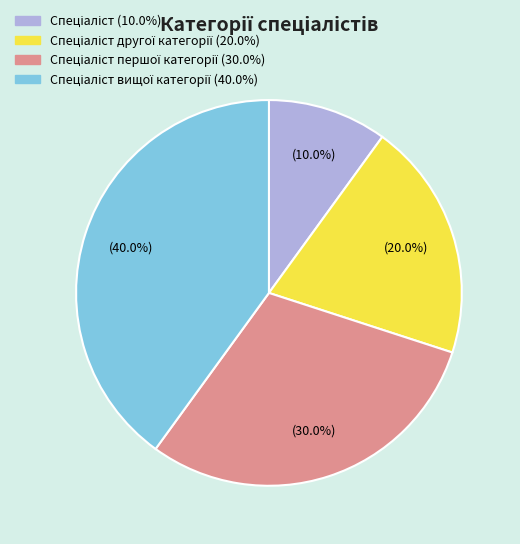

Is there any slice that represents more than half of the pie?

No